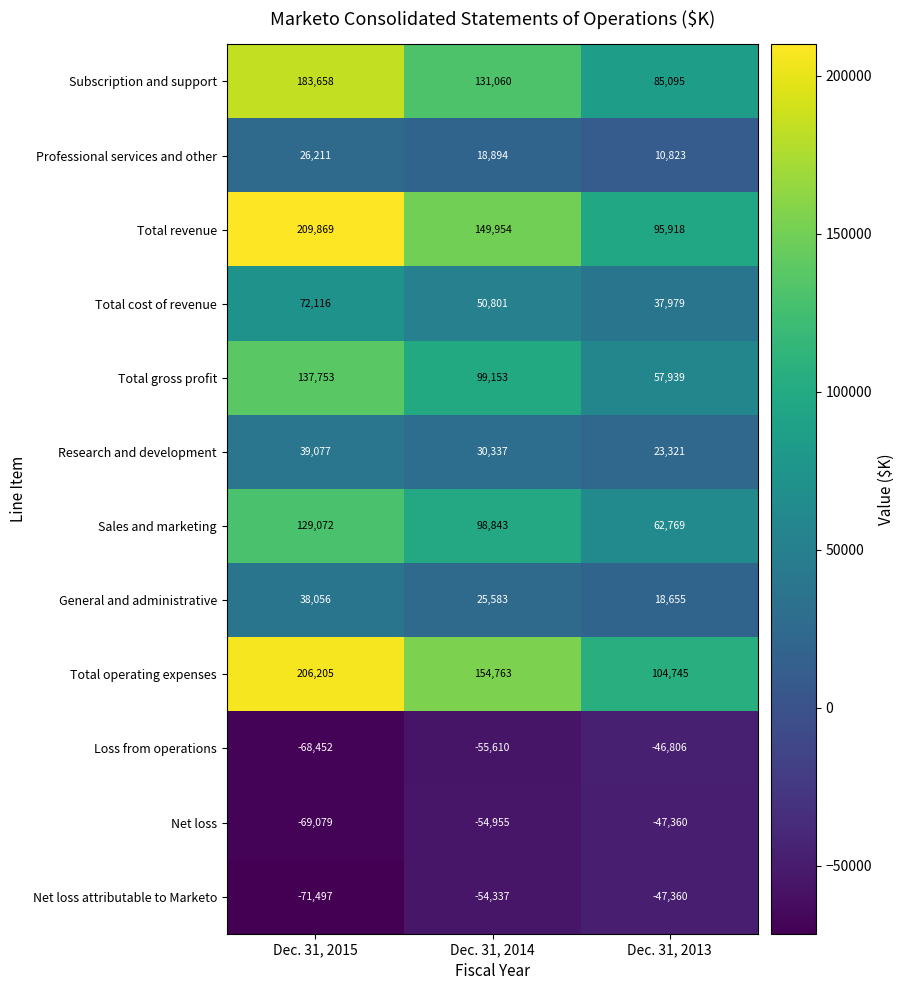

Which series changed the most between Dec. 31, 2014 and Dec. 31, 2013?

Total revenue